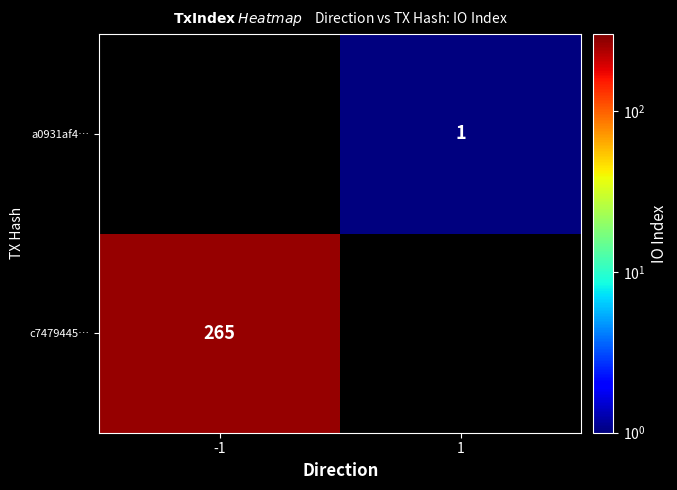

The a0931af4… series shows 0 at 1. True or false?

False